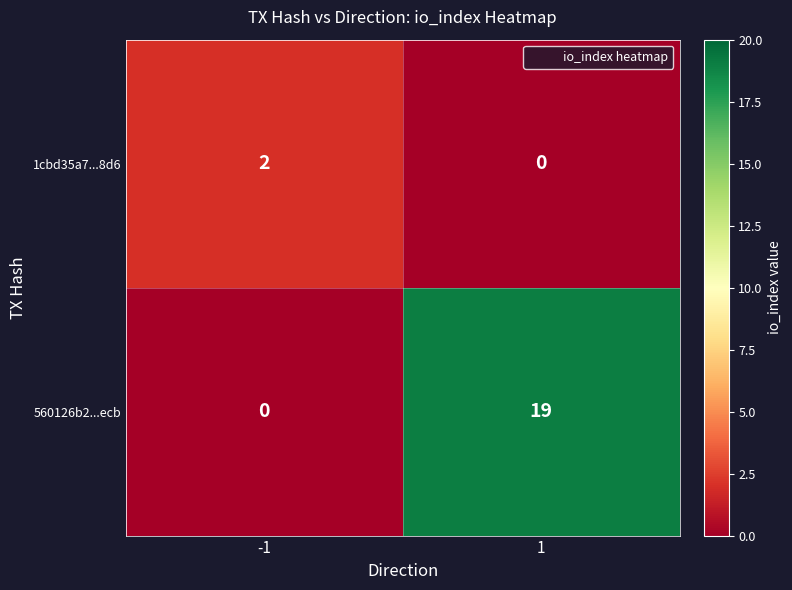

How many positive values does the 560126b2...ecb series have?

1